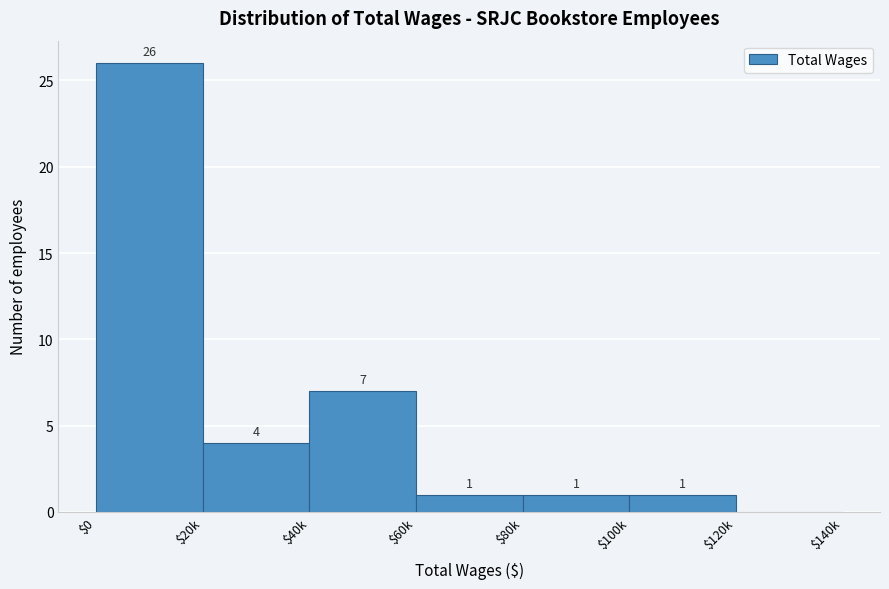

What is the maximum value shown in the chart?

26